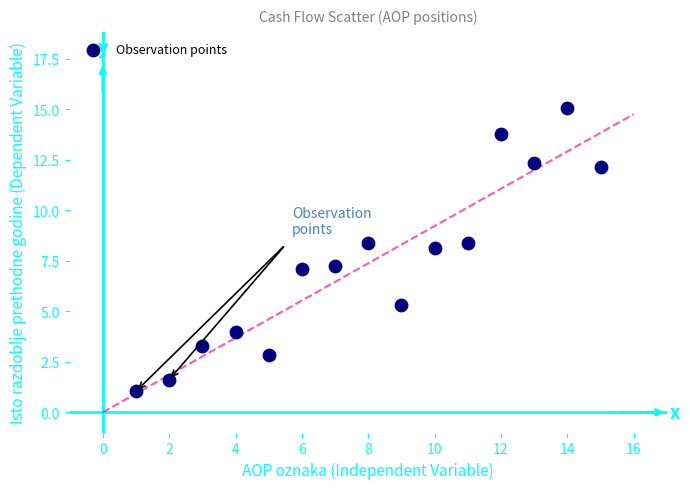

What is the range of Y values (max minus min)?

14.0